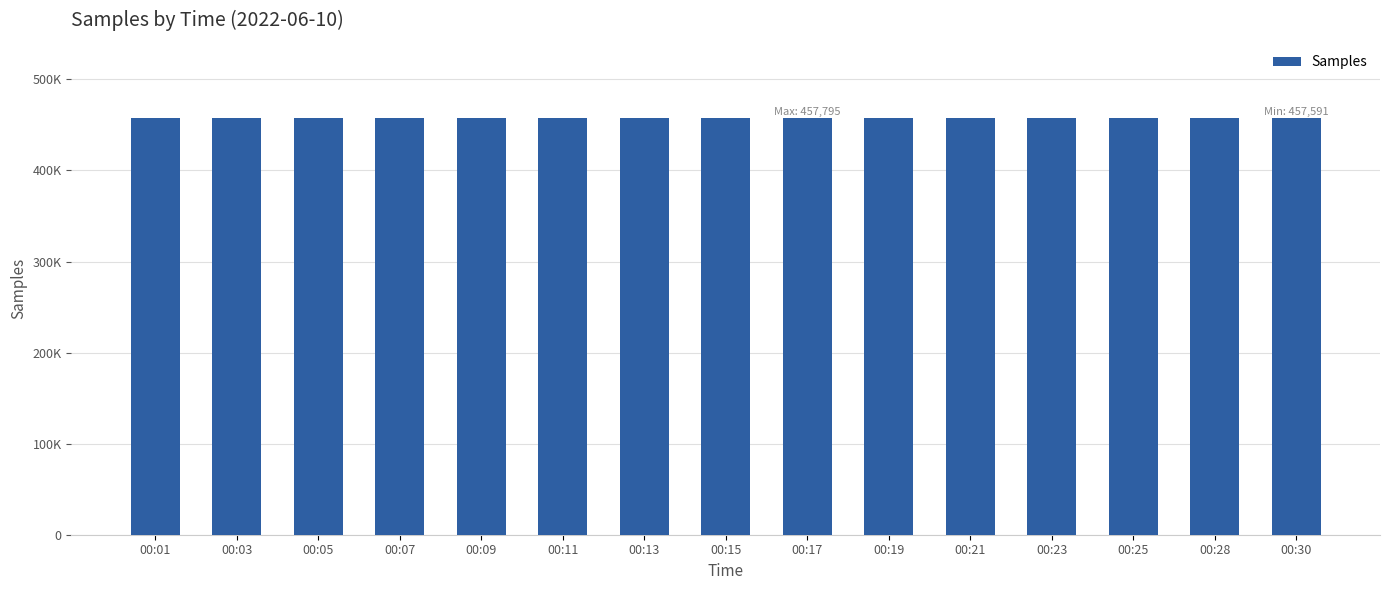

The value at 00:15 is 101182. True or false?

False